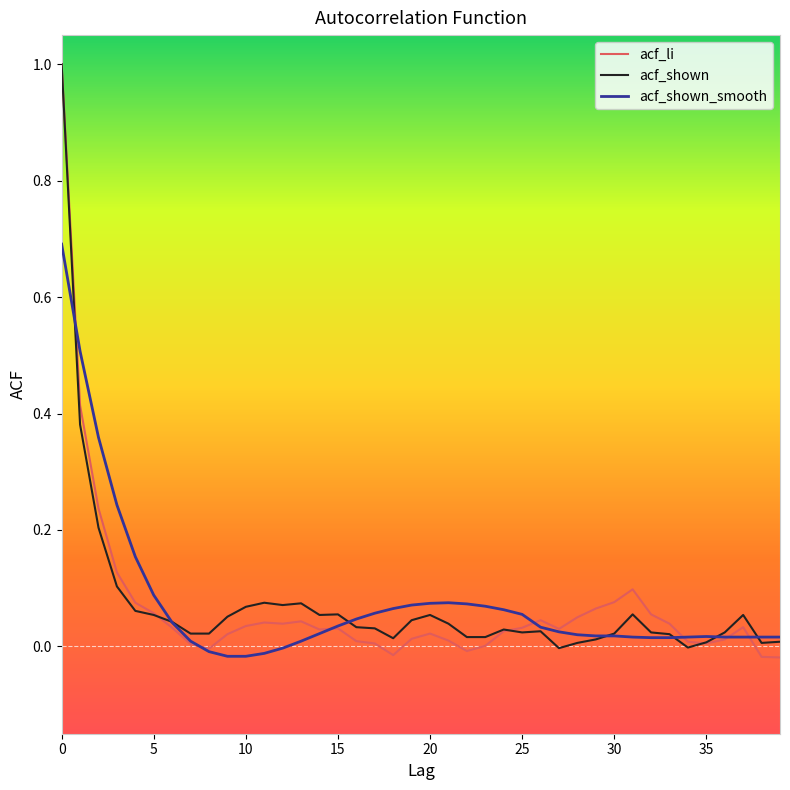

What is the greatest value displayed?

1.0